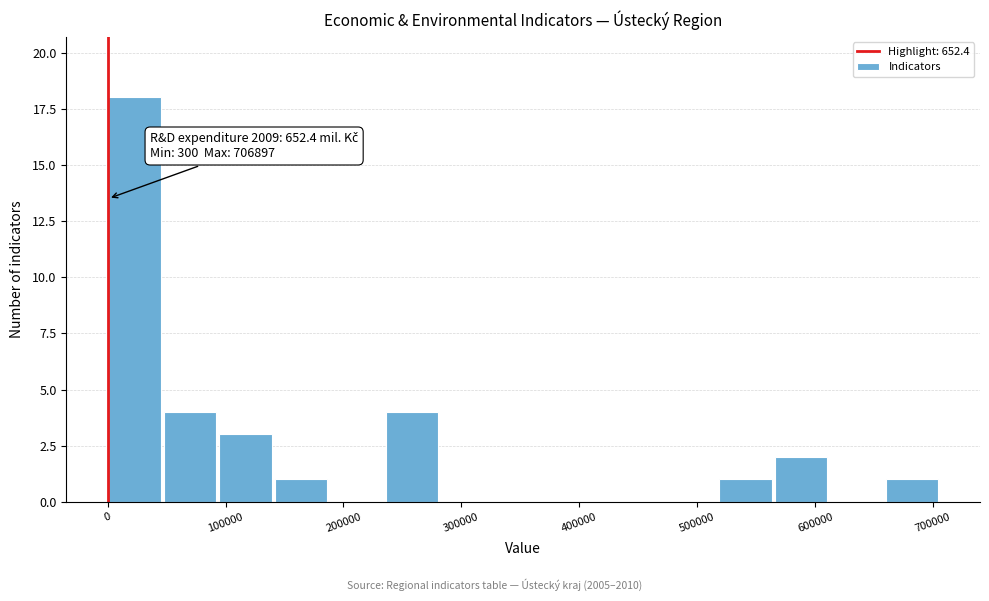

Which range on the x-axis has the tallest bar?

0 to 50000